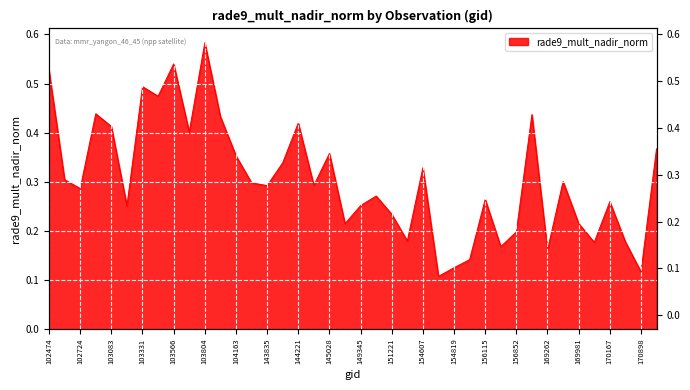

Reading left to right, extract all data points from this chart.

102474=0.5	102595=0.3	102724=0.3	102965=0.4	103083=0.4	103202=0.3	103331=0.5	103448=0.5	103566=0.5	103686=0.4	103804=0.6	103919=0.4	104163=0.4	104279=0.3	143835=0.3	144028=0.3	144221=0.4	144831=0.3	145028=0.4	148953=0.2	149345=0.3	150480=0.3	151221=0.2	154406=0.2	154607=0.3	154621=0.1	154819=0.1	155557=0.1	156115=0.3	156672=0.2	156852=0.2	169071=0.4	169262=0.2	169440=0.3	169981=0.2	169993=0.2	170167=0.3	170716=0.2	170898=0.1	171092=0.4